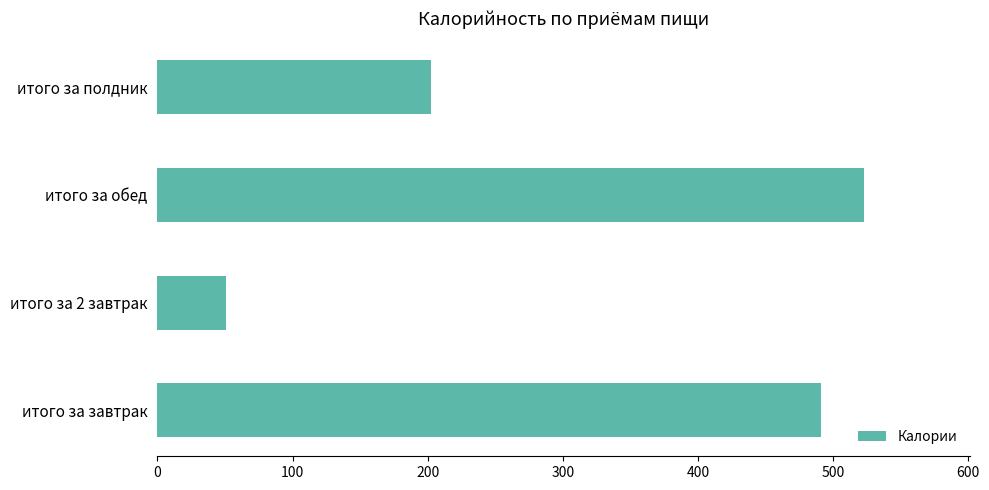

What is the sum of all values?

1267.0